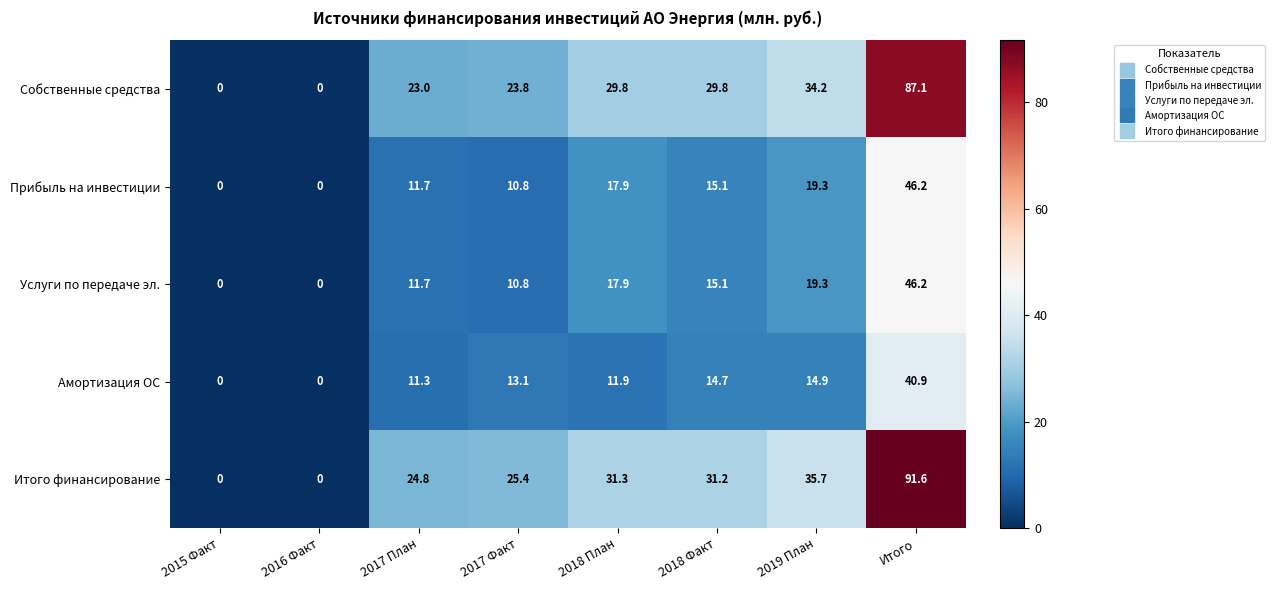

What is the sum of all Амортизация ОС values?

106.8